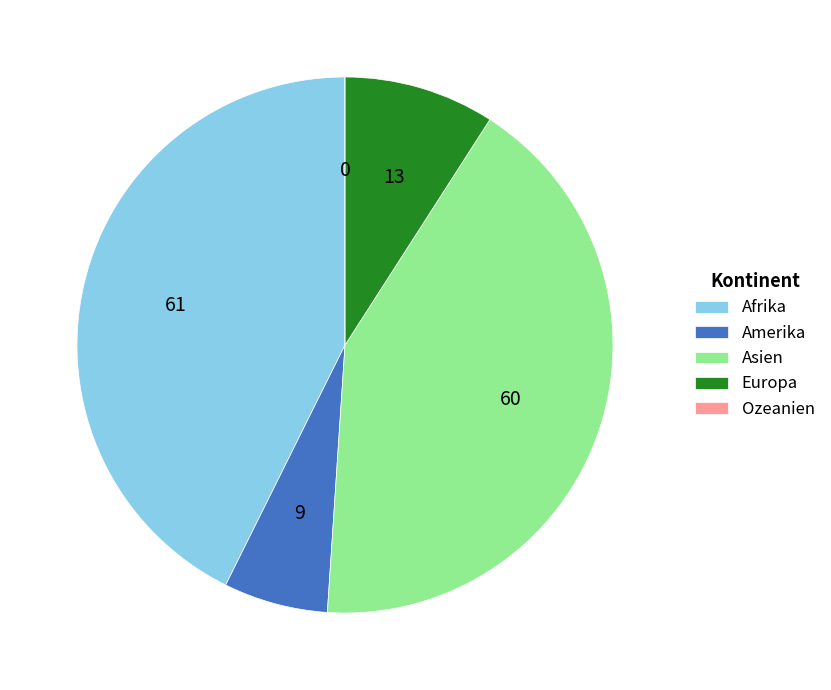

Is it true that Afrika is 43% of the pie?

True